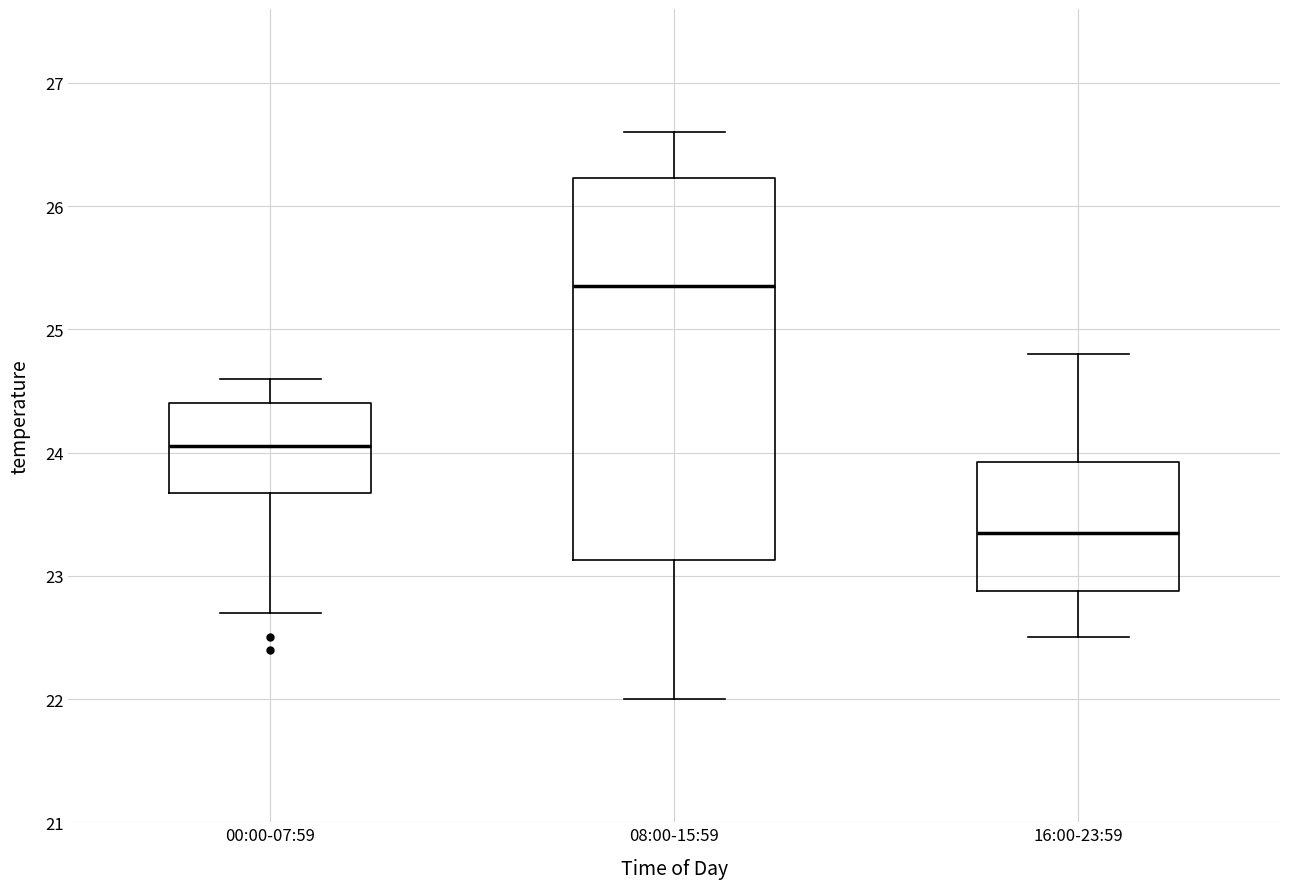

Where is the lower edge of the box for 00:00-07:59 on the y-axis? The values are not printed on the chart, so give them approximately, as read against the axis.

23.7